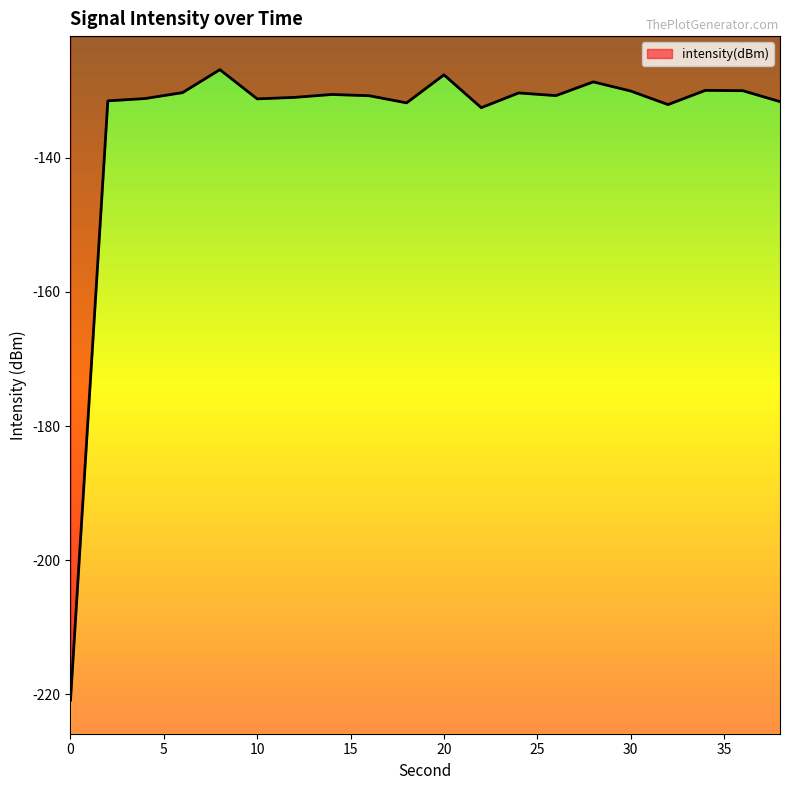

Where does the data first go above -130?

8